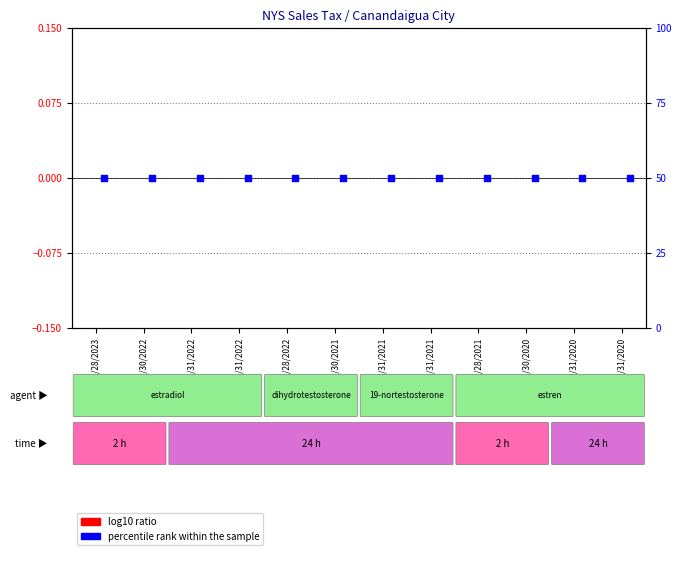

At how many categories does at least one series exceed 1?

12